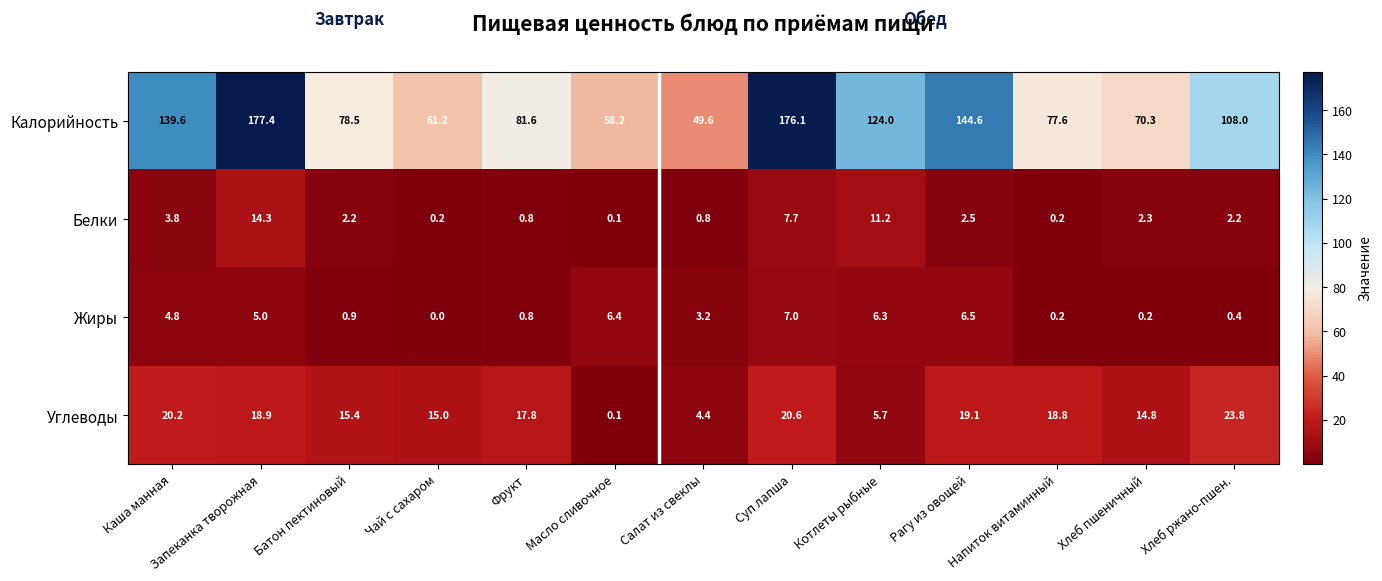

Which series changed the most between Каша манная and Рагу из овощей?

Калорийность